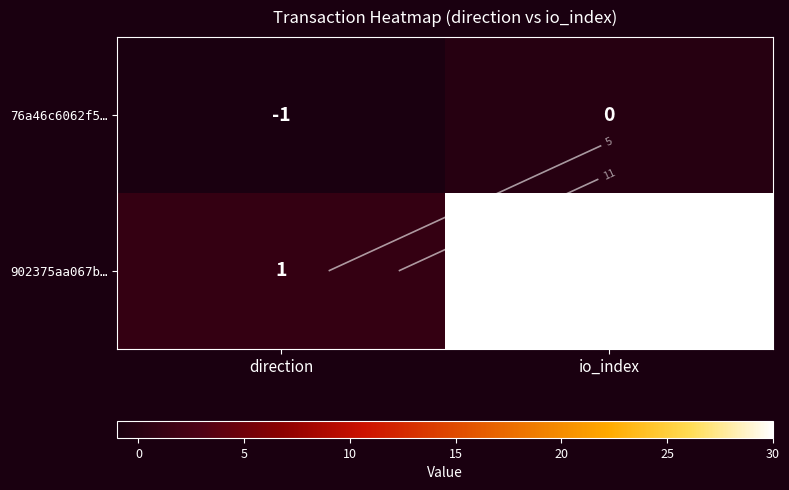

At how many categories does at least one series exceed 3?

1